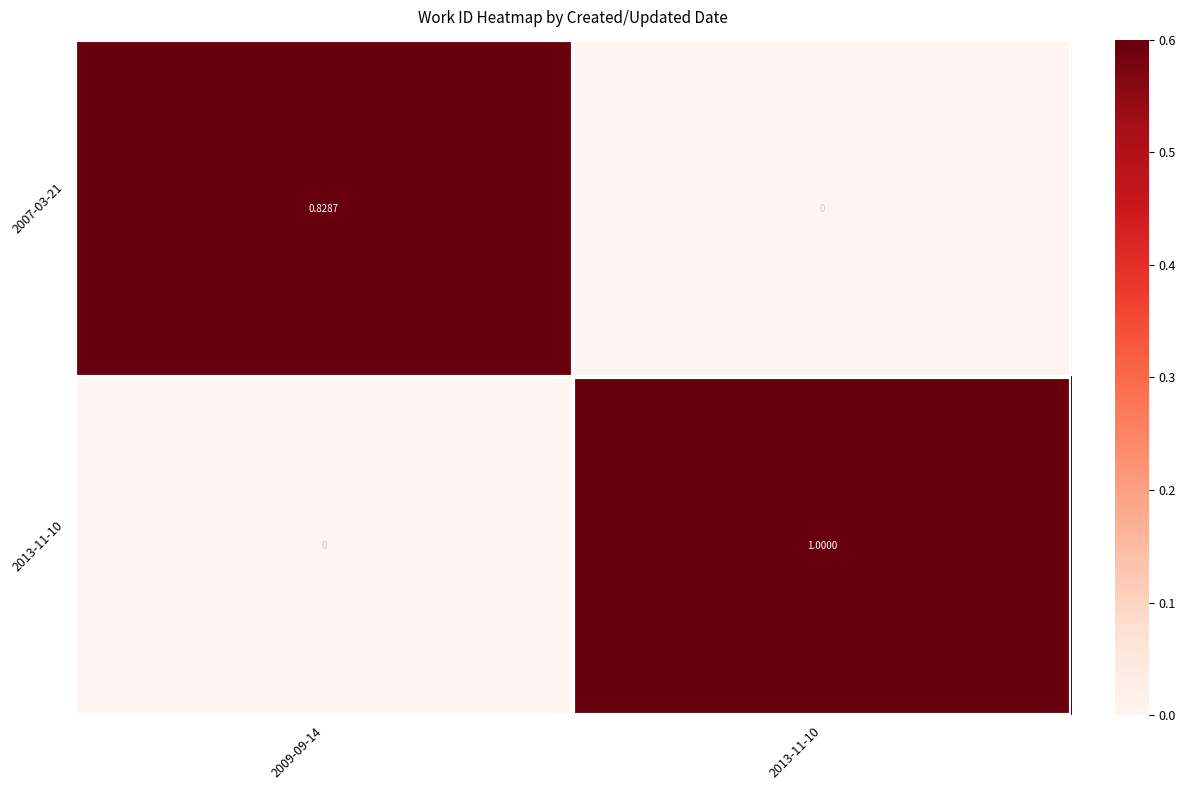

At 2009-09-14, list the series in order from largest to smallest.

2007-03-21, 2013-11-10